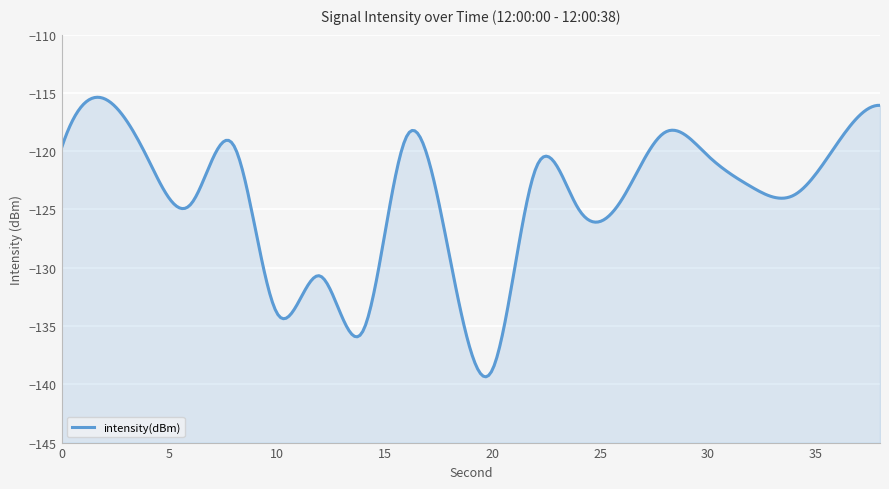

Reading left to right, what are all the values shown in this chart?

0=-119.7	2=-115.5	4=-120.6	6=-124.5	8=-119.5	10=-133.9	12=-130.7	14=-135.4	16=-118.8	18=-128.9	20=-138.8	22=-121.6	24=-125.0	26=-124.2	28=-118.4	30=-120.4	32=-123.0	34=-123.8	36=-119.4	38=-116.1